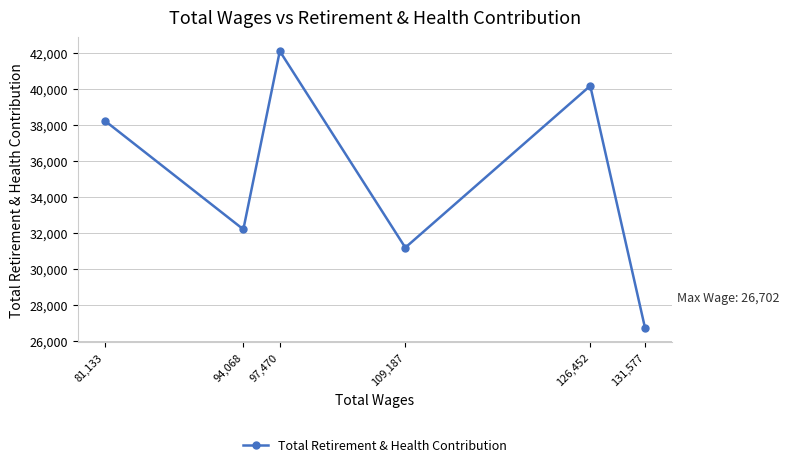

Reading left to right, extract all data points from this chart.

38221	32197	42078	31185	40155	26702